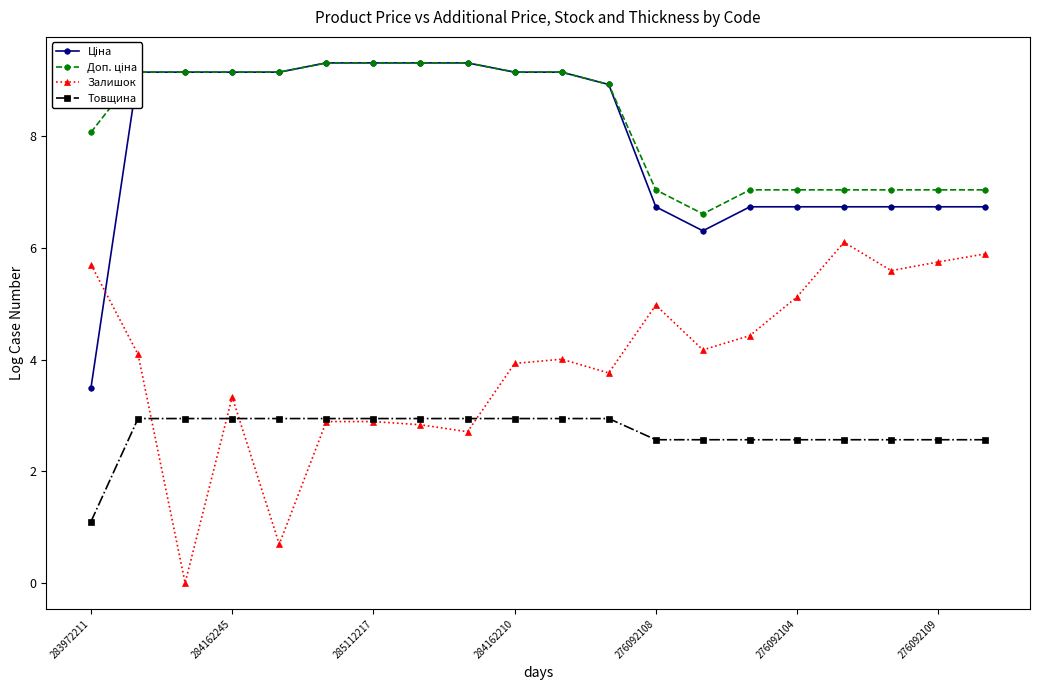

What is the value of the Товщина point at the 17th from the left?

2.6